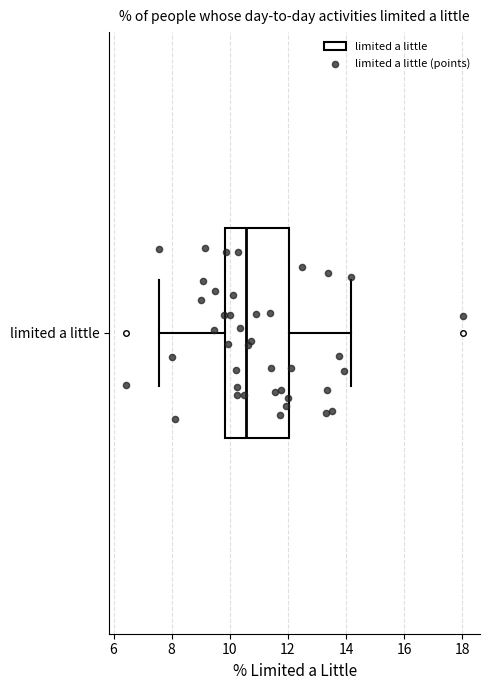

Read this box plot against the x-axis: the position of the median line, the range covered by the box, and the ends of both whiskers. The values are not printed on the chart, so give them approximately, as read against the axis.

median 10.6, box 9.8 to 12.0, whiskers 7.6 to 14.2